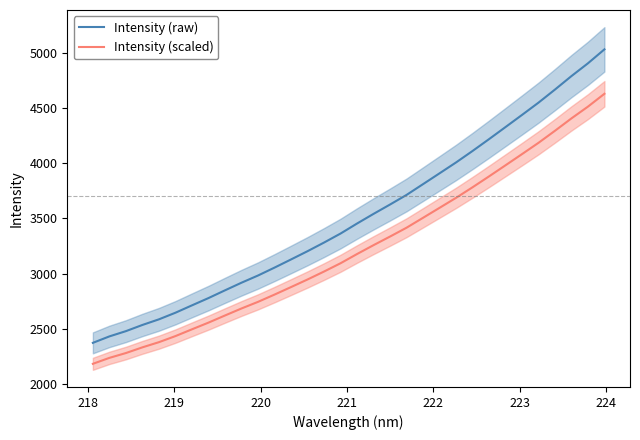

How many values in the Intensity (scaled) series exceed 3178?

16